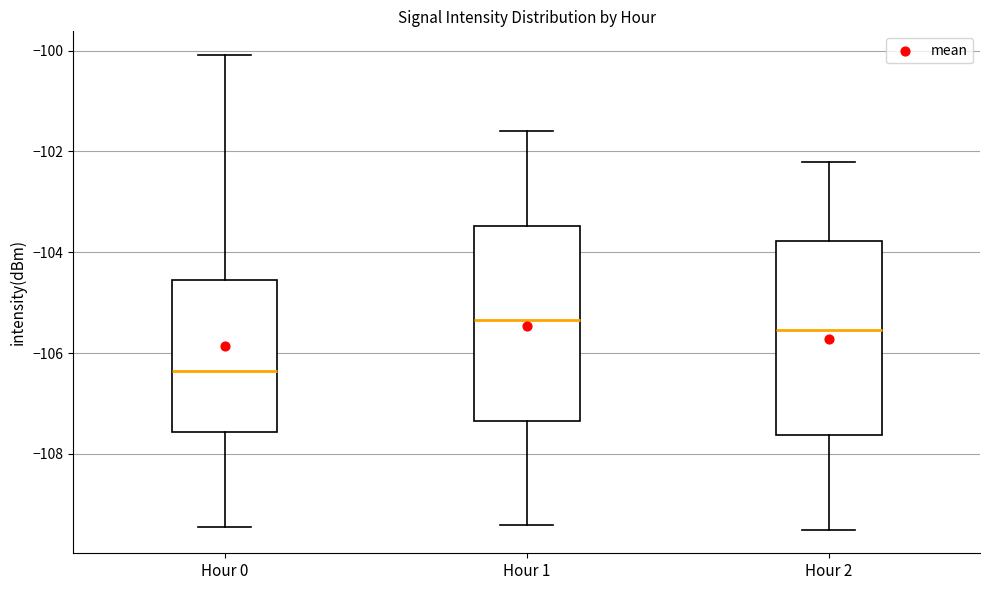

Where does the lower whisker of the box for Hour 0 end on the y-axis? The values are not printed on the chart, so give them approximately, as read against the axis.

-109.4